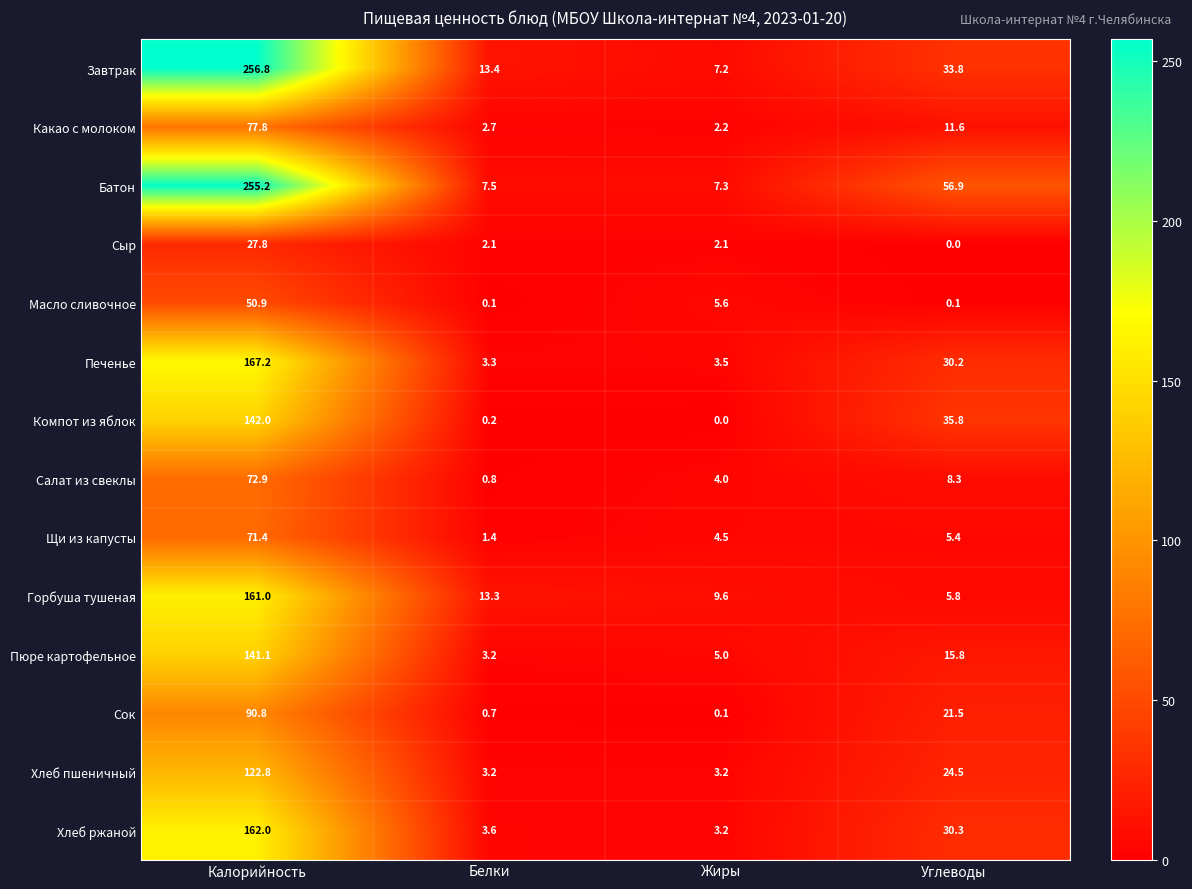

The Компот из яблок series shows 0.2 at Белки. True or false?

True